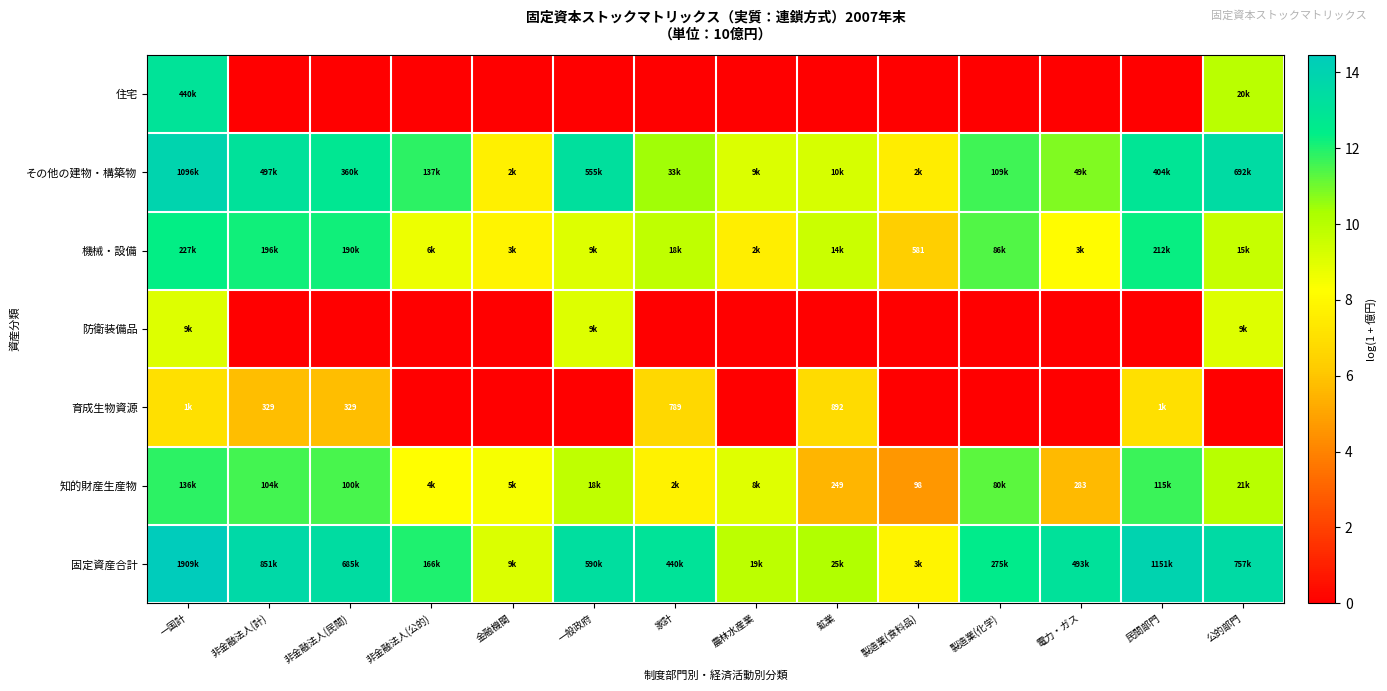

Between 一般政府 and 非金融法人(計), which is larger?

一般政府